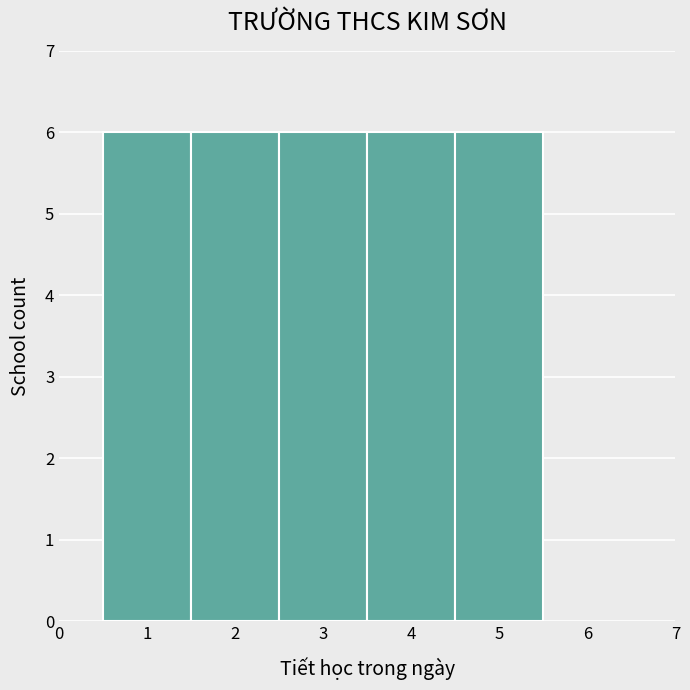

How tall is the bar that spans 1.5 to 2.5 on the x-axis? The values are not printed on the chart, so give them approximately, as read against the axis.

6